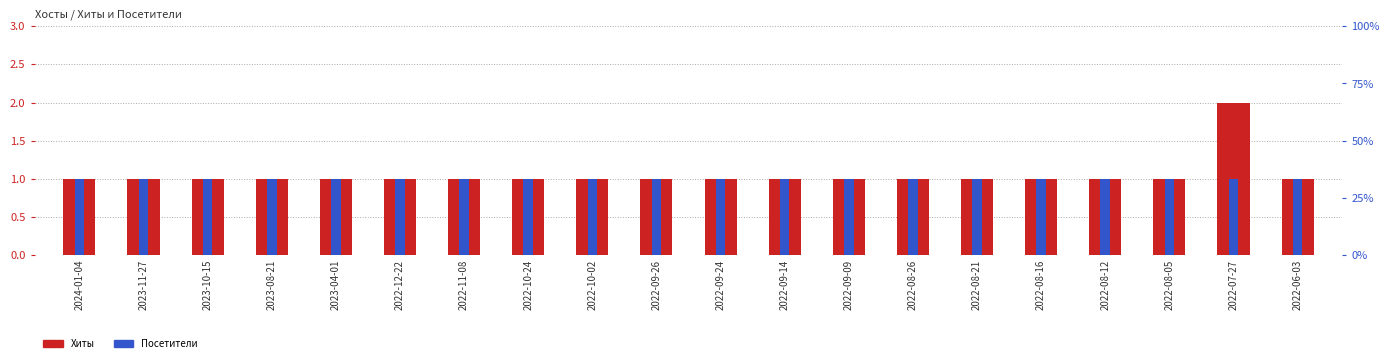

The Хиты series shows 1 at 2024-01-04. True or false?

True